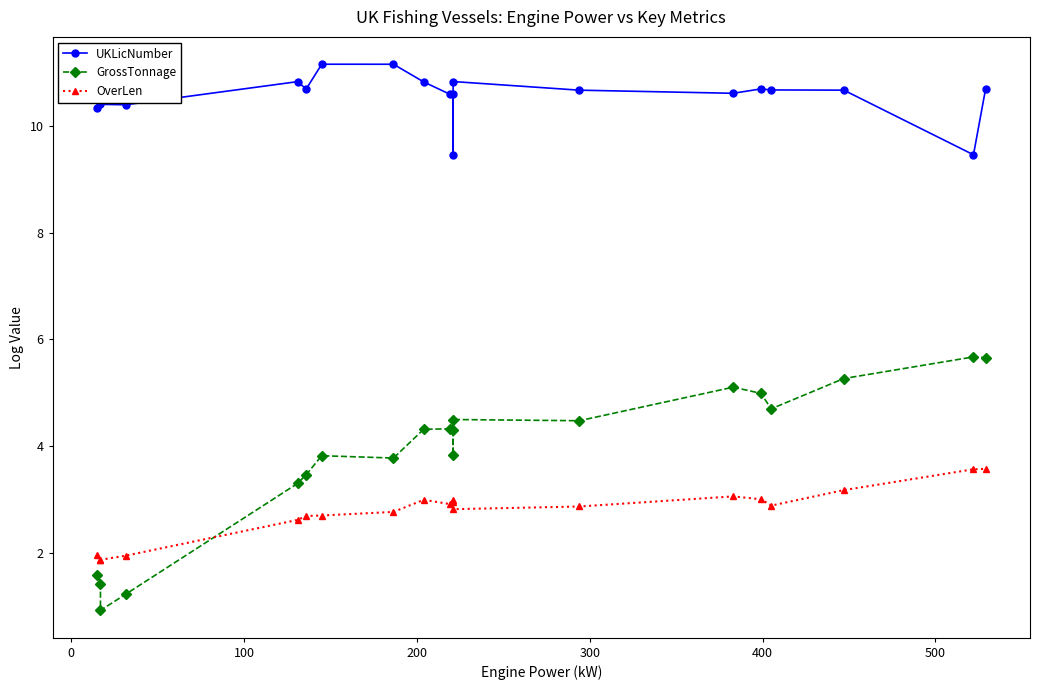

Does the chart display data point markers on the line(s)?

Yes